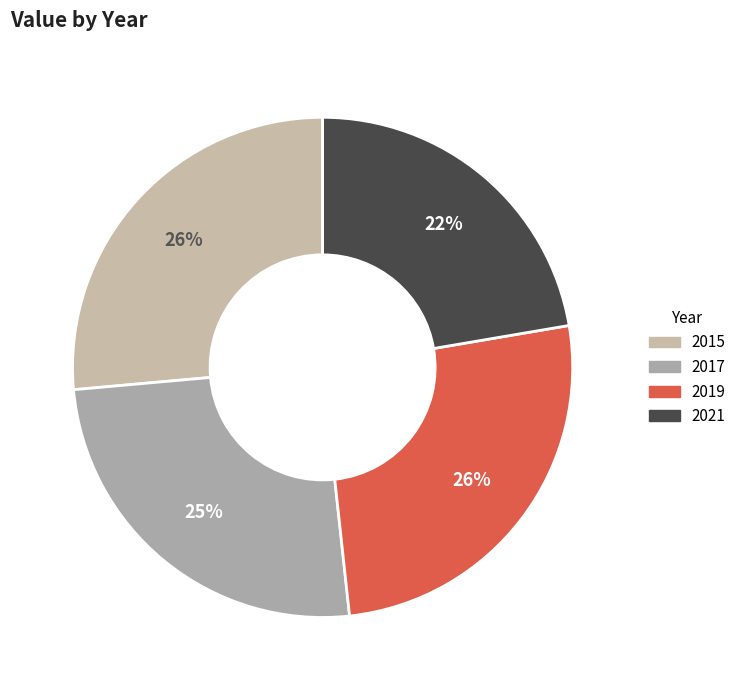

To the nearest percent, what portion does 2017 represent?

25%